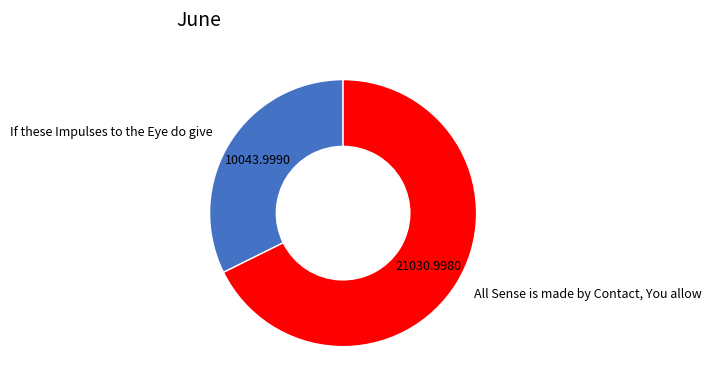

What is the ratio of the value at All Sense is made by Contact, You allow to the value at If these Impulses to the Eye do give?

2.1